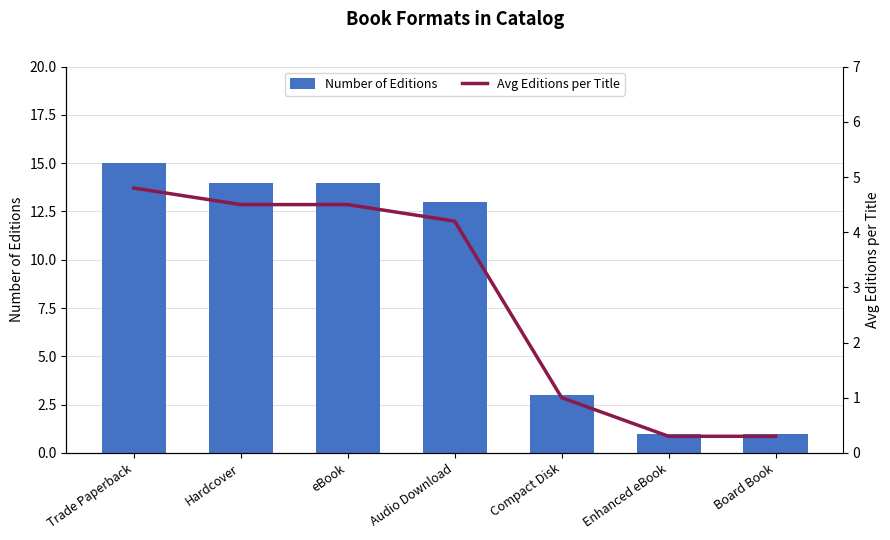

Which has a higher value, Hardcover or eBook?

Hardcover